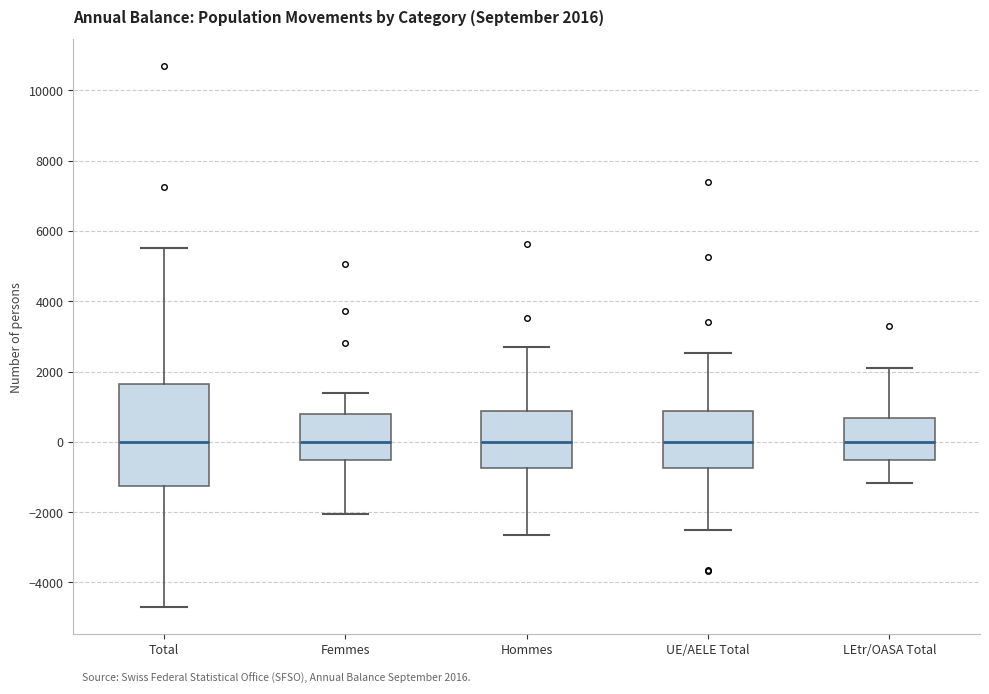

Comparing the boxes themselves (not the whiskers), which one is the tallest?

Total